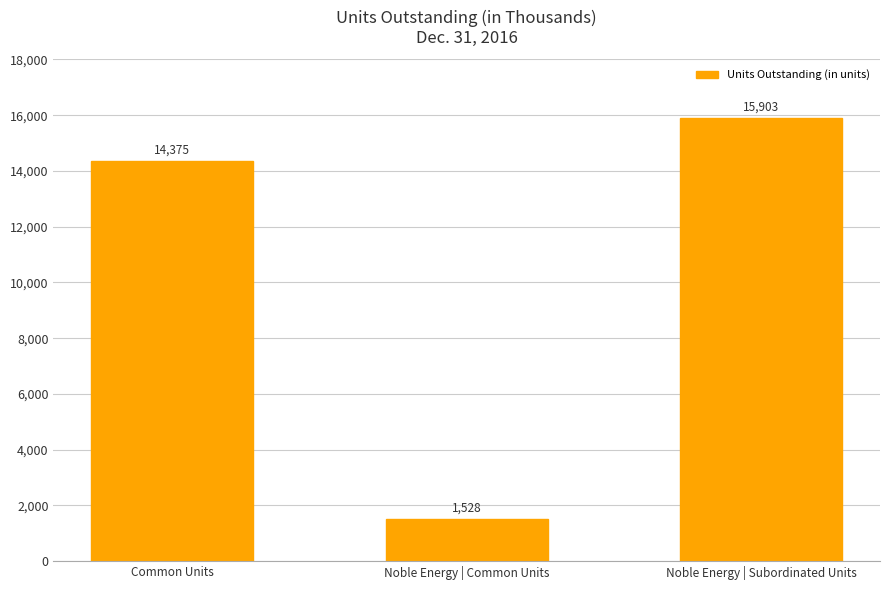

Rank the categories by value from highest to lowest.

Noble Energy | Subordinated Units, Common Units, Noble Energy | Common Units